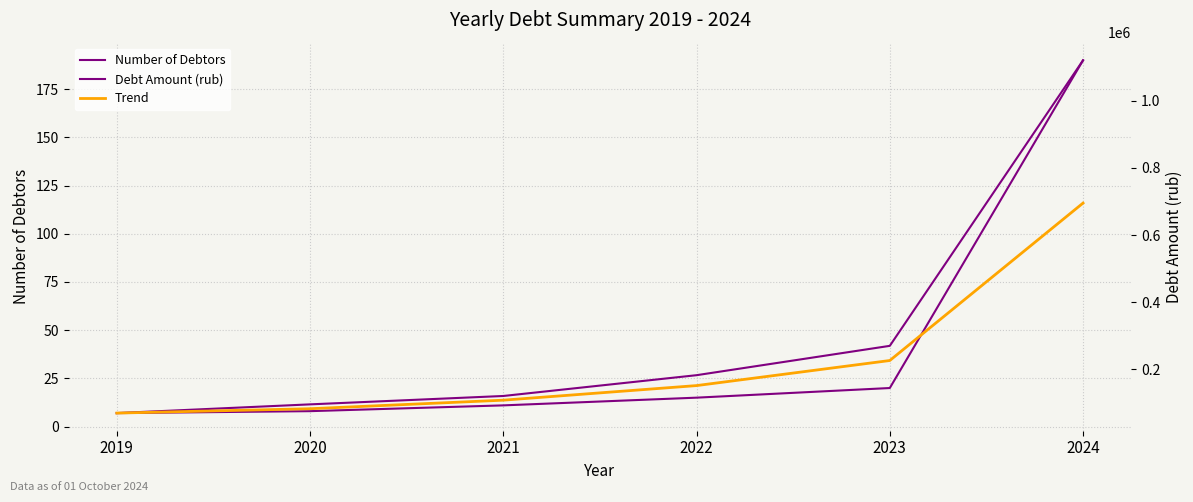

What is the value of the Debt Amount (rub) point at the 5th from the left?

269500